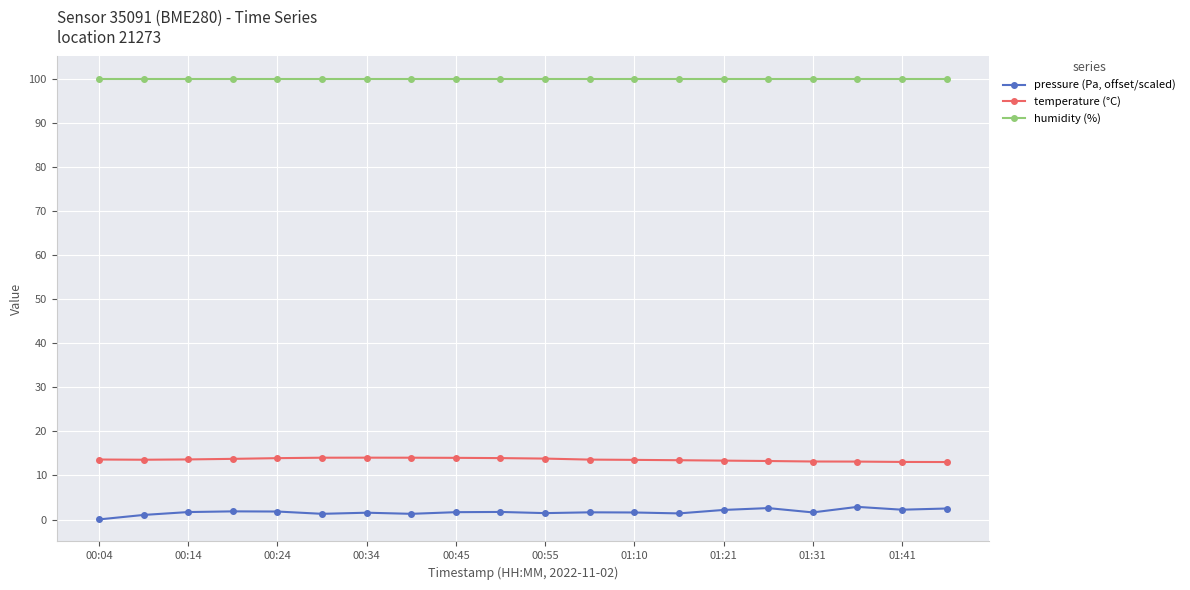

How many categories are shown in the chart?

20